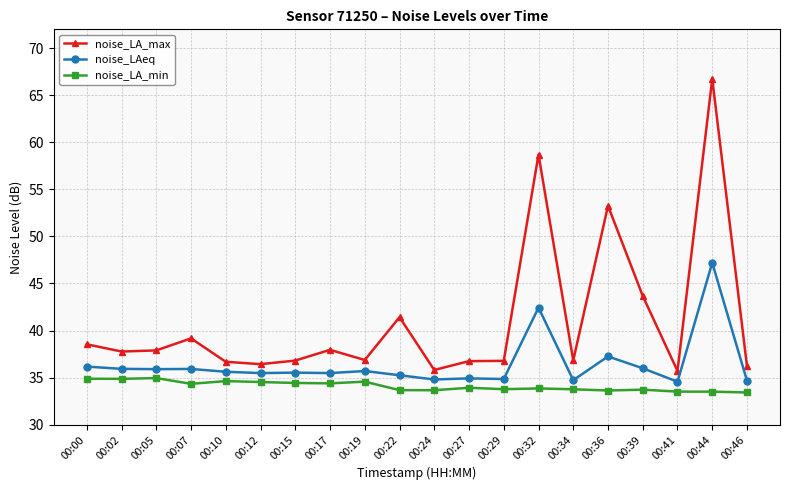

Which series has the largest total across all categories?

noise_LA_max